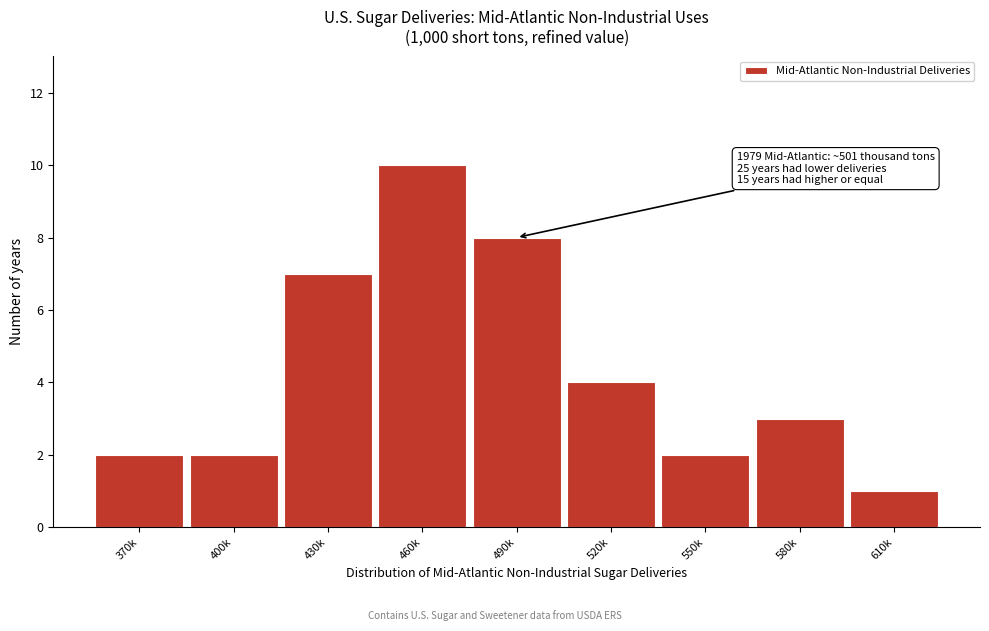

Reading left to right, list all the values displayed in this chart.

2	2	7	10	8	4	2	3	1